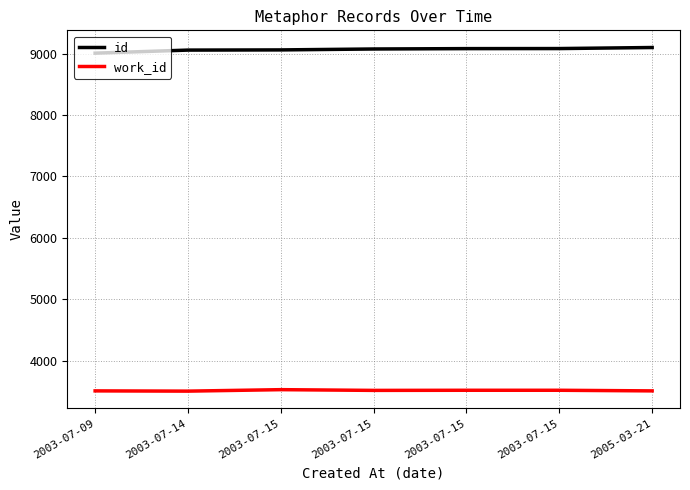

At 2005-03-21, list the series in order from largest to smallest.

id, work_id